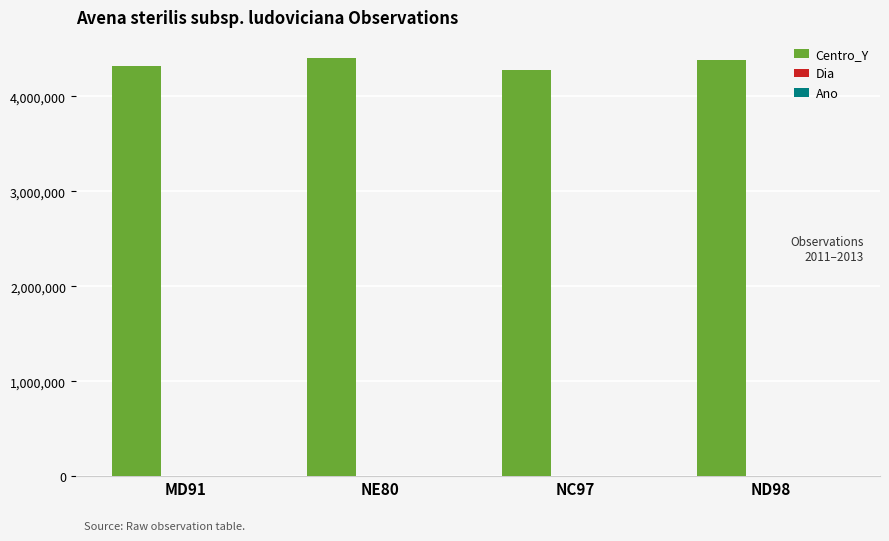

Which series has the largest total across all categories?

Centro_Y